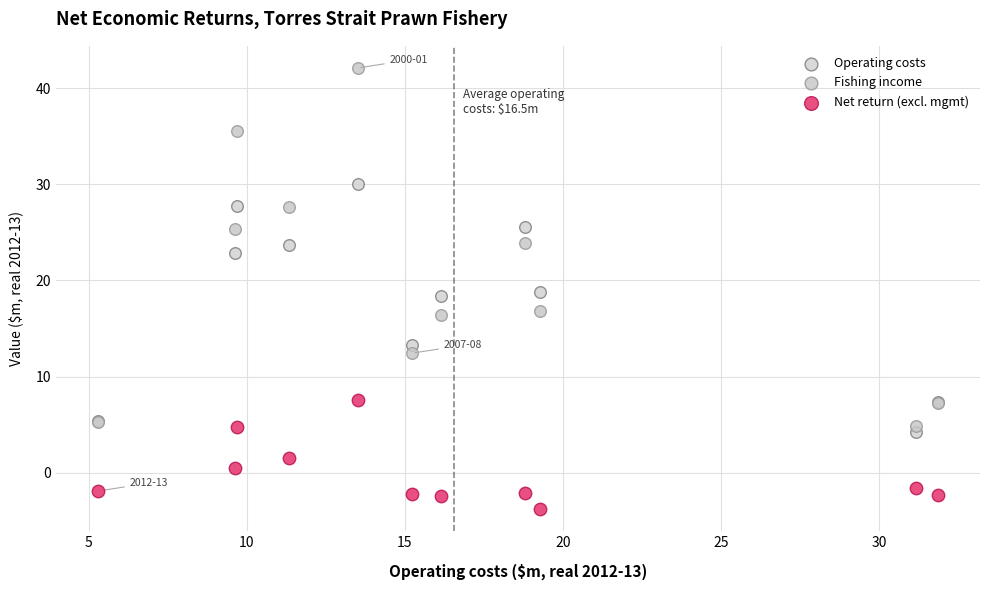

What is the X range (max minus min) for the scatter plot?

26.6